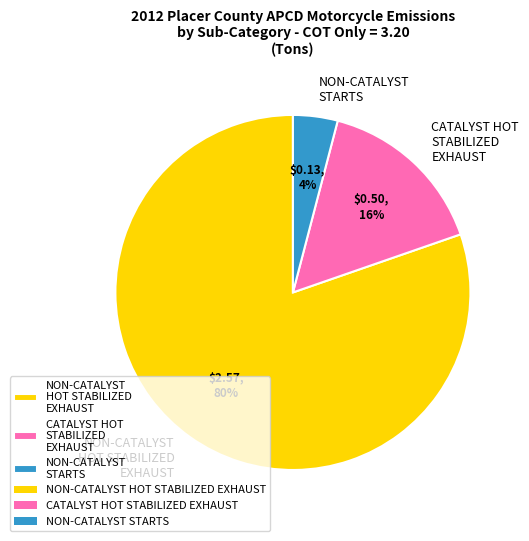

Is there a majority slice in this chart?

Yes